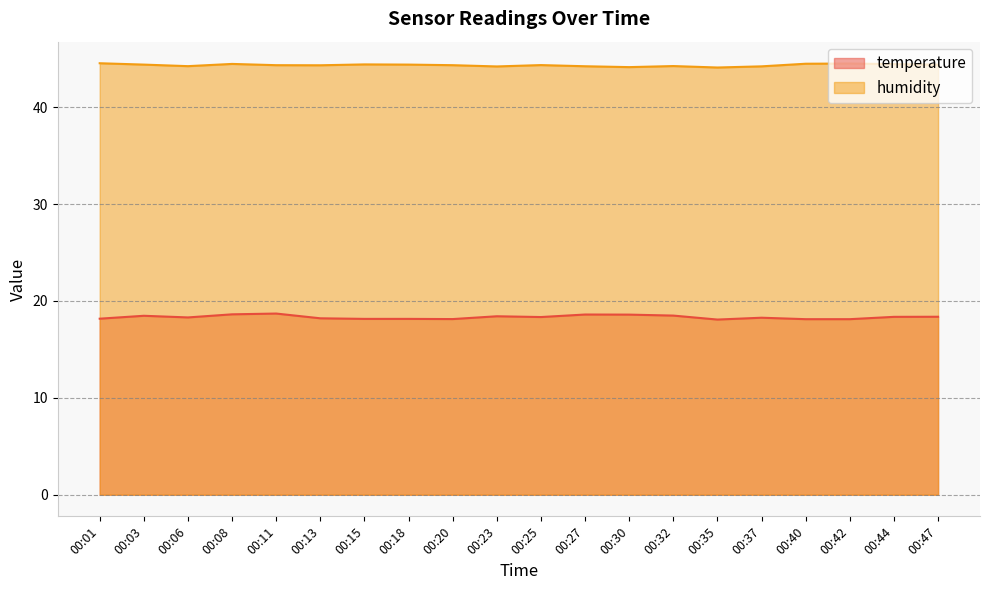

At how many categories does at least one series exceed 19?

20